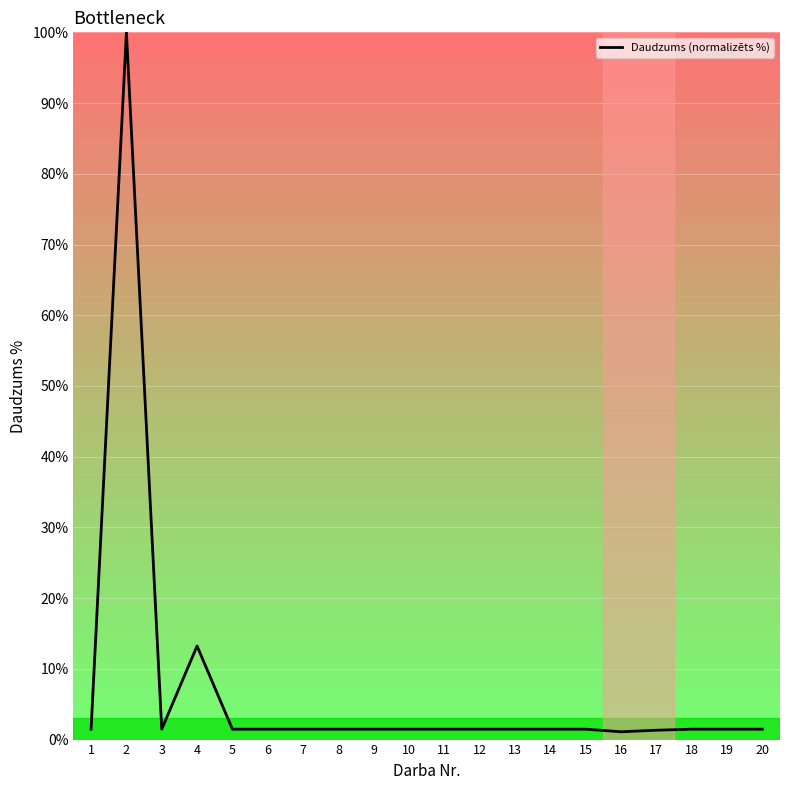

What is the average value?

7.0